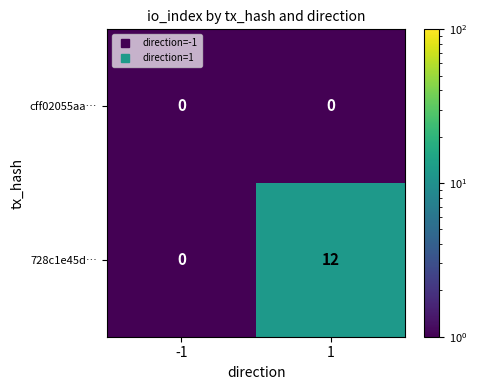

Reading left to right, list all the values displayed in this chart.

cff02055aa…: -1=0	1=0
728c1e45d…: -1=0	1=12